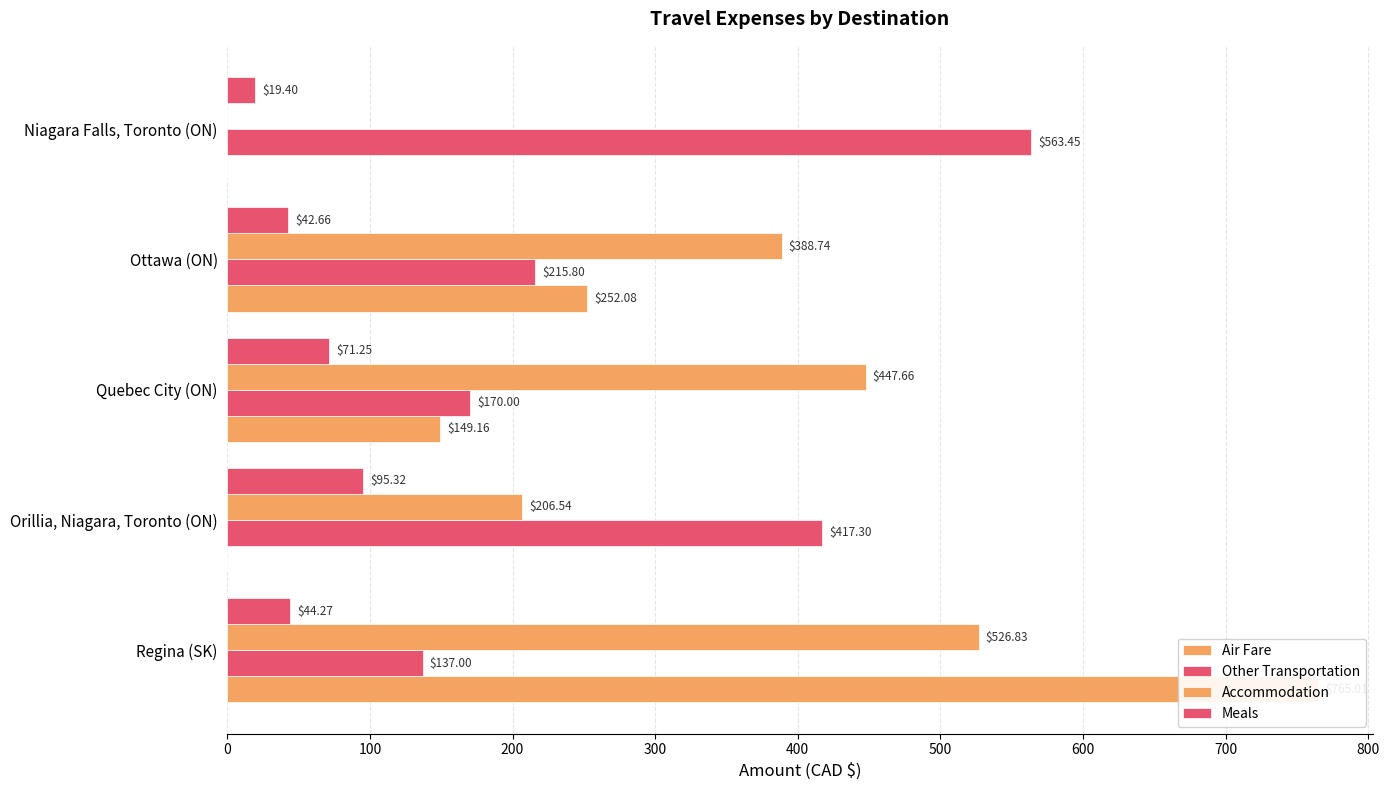

What is the highest value of the Air Fare series?

765.0